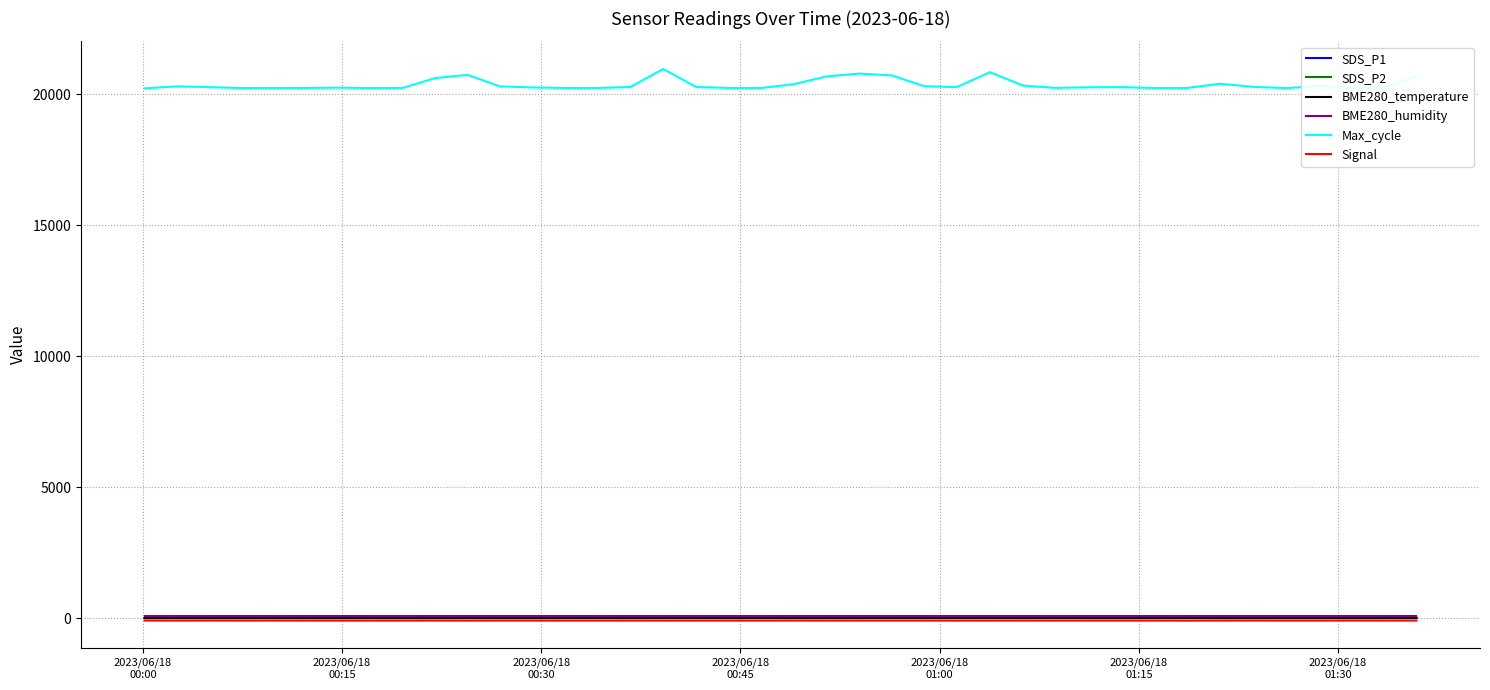

True or false: Max_cycle and Signal cross at least once.

False